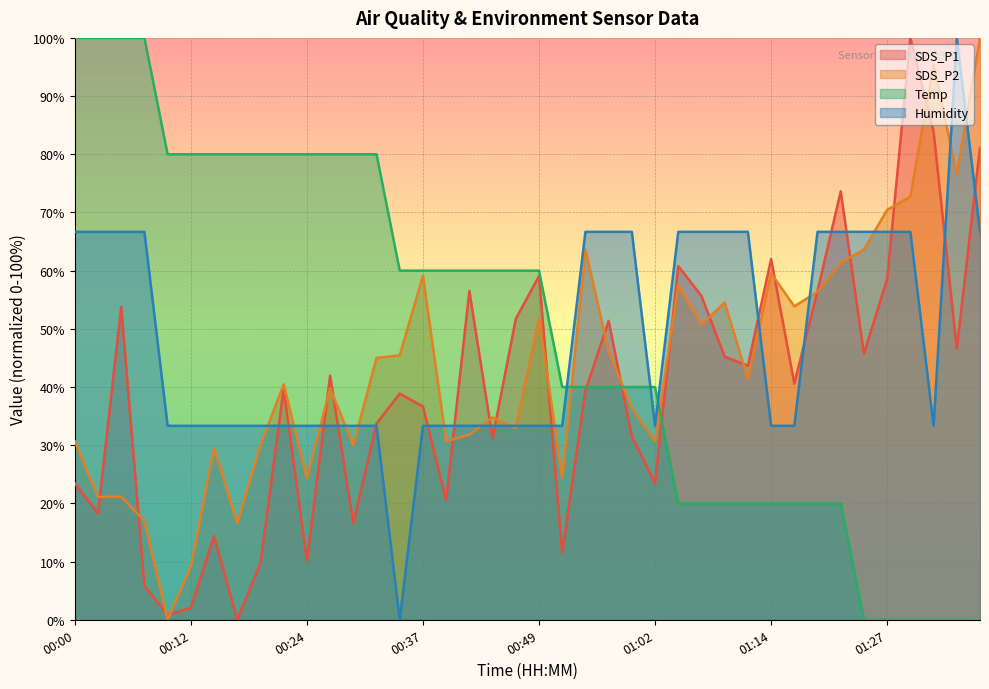

At which label does Humidity first exceed 33?

00:00